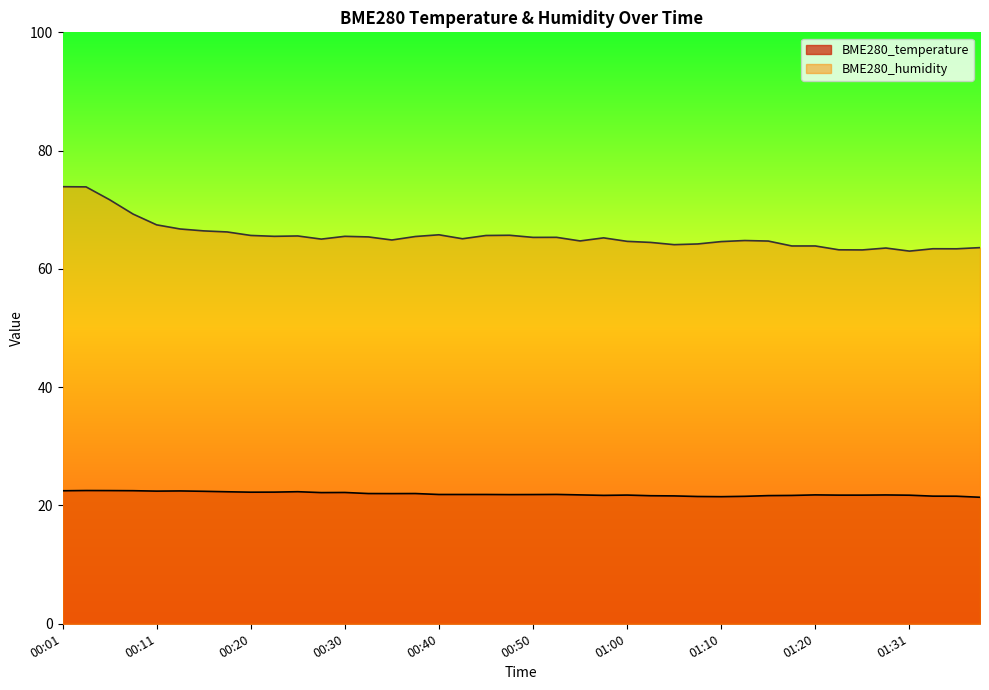

What is the average value of the BME280_temperature series?

21.9